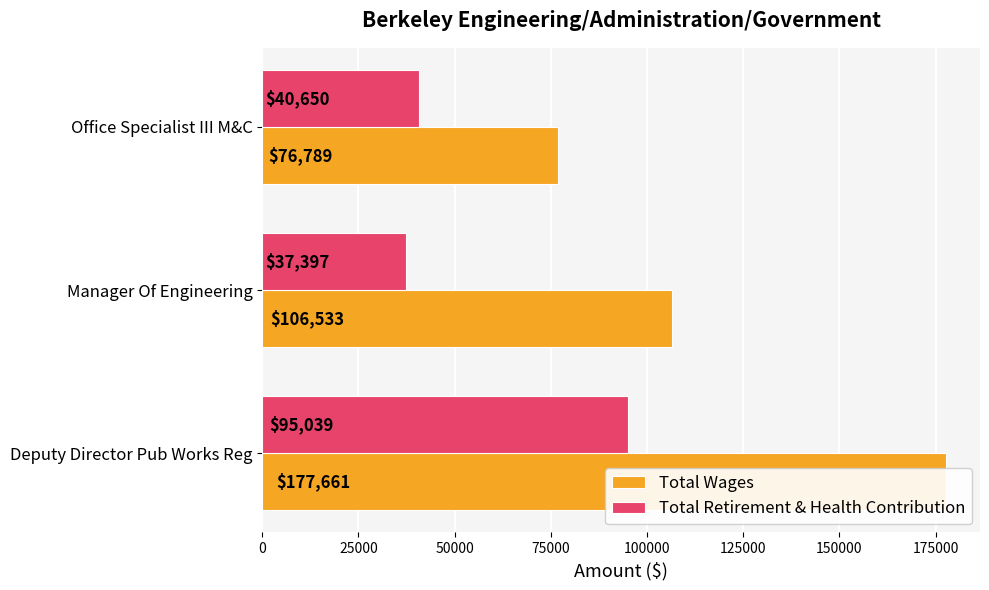

What is the smallest value displayed?

37397